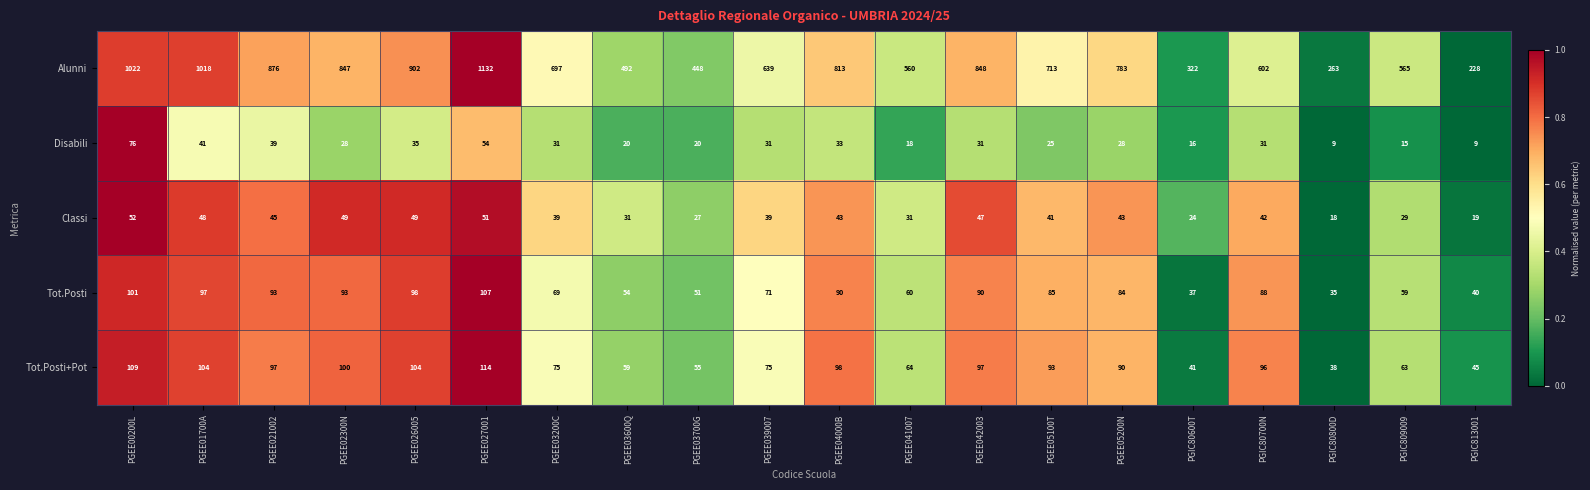

How many values in the Tot.Posti series are below 85?

10